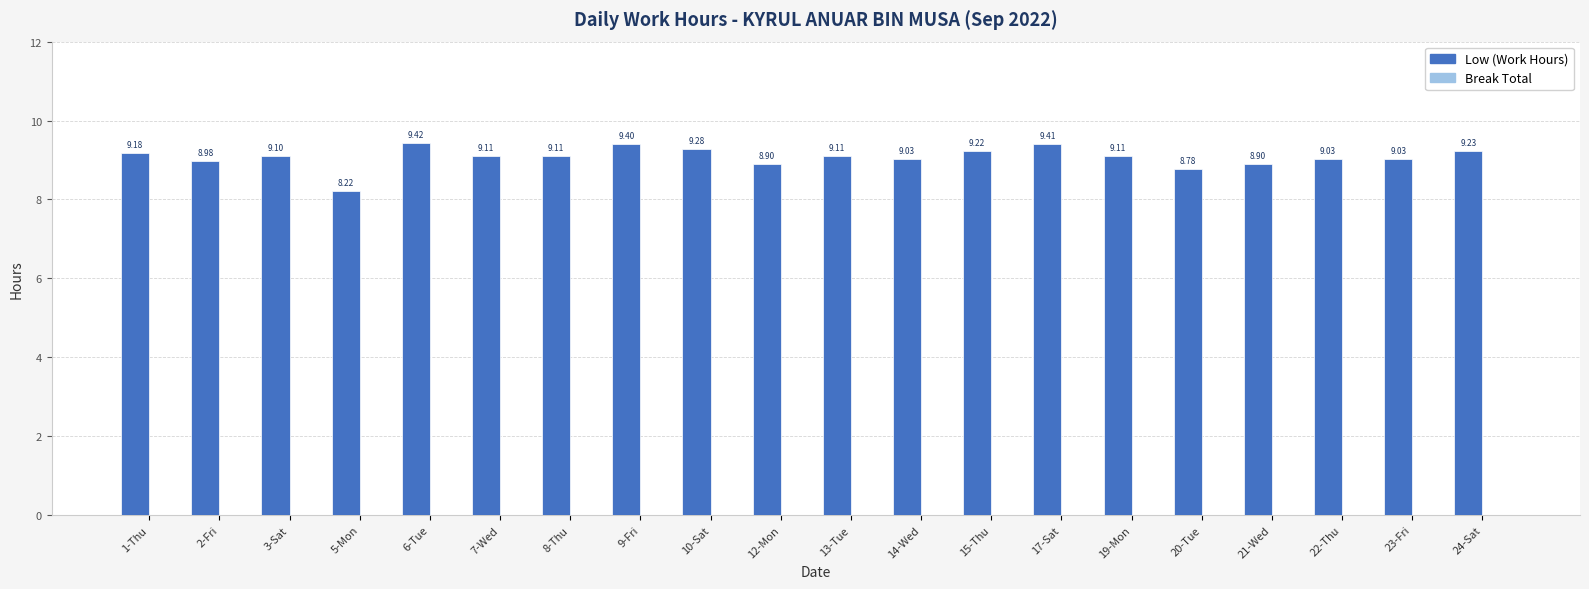

What is the ratio of the value at 21-Wed to the value at 10-Sat?

1.0